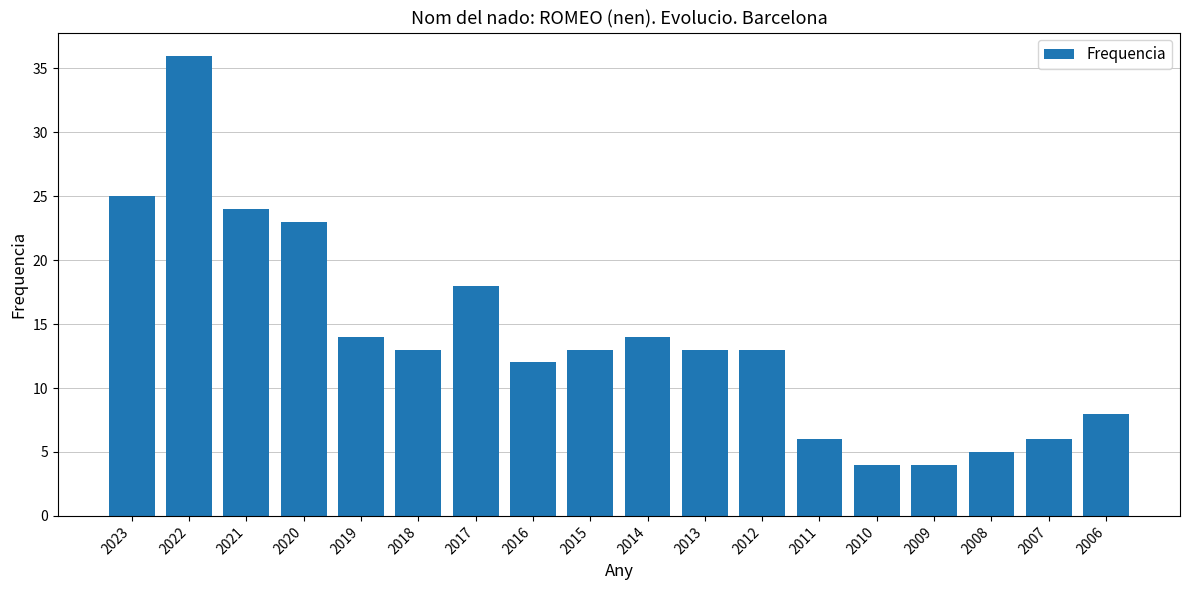

What is the value of the 3rd bar from the left?

24